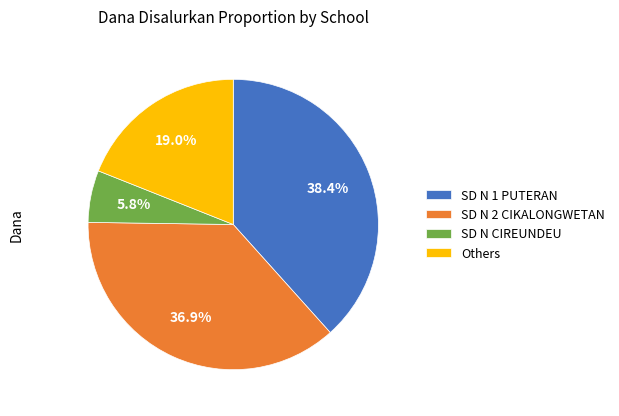

What portion of the pie excludes SD N CIREUNDEU?

94.2%